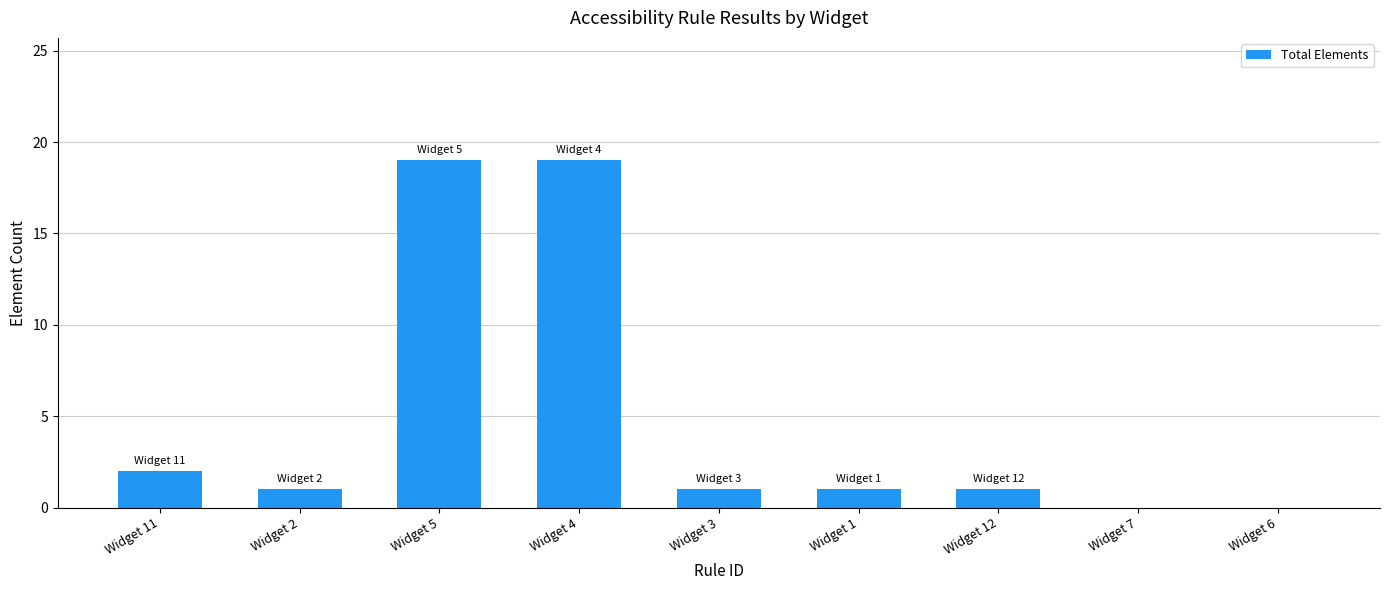

Are the bars grouped side by side (vs. stacked)?

No